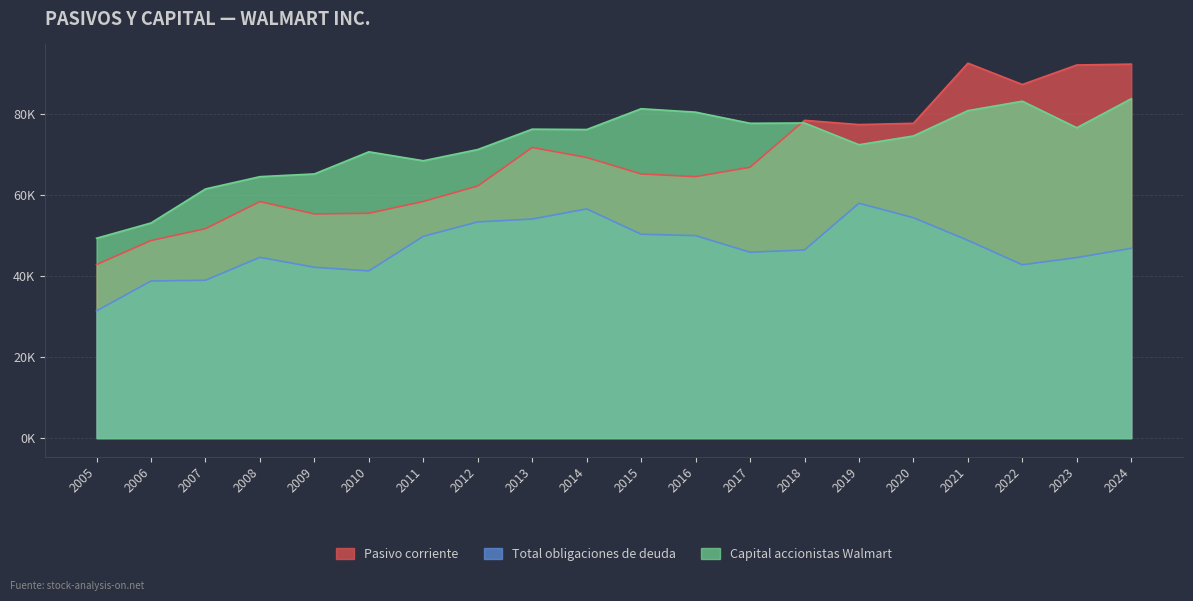

True or false: Pasivo corriente and Total obligaciones de deuda intersect in this chart.

False